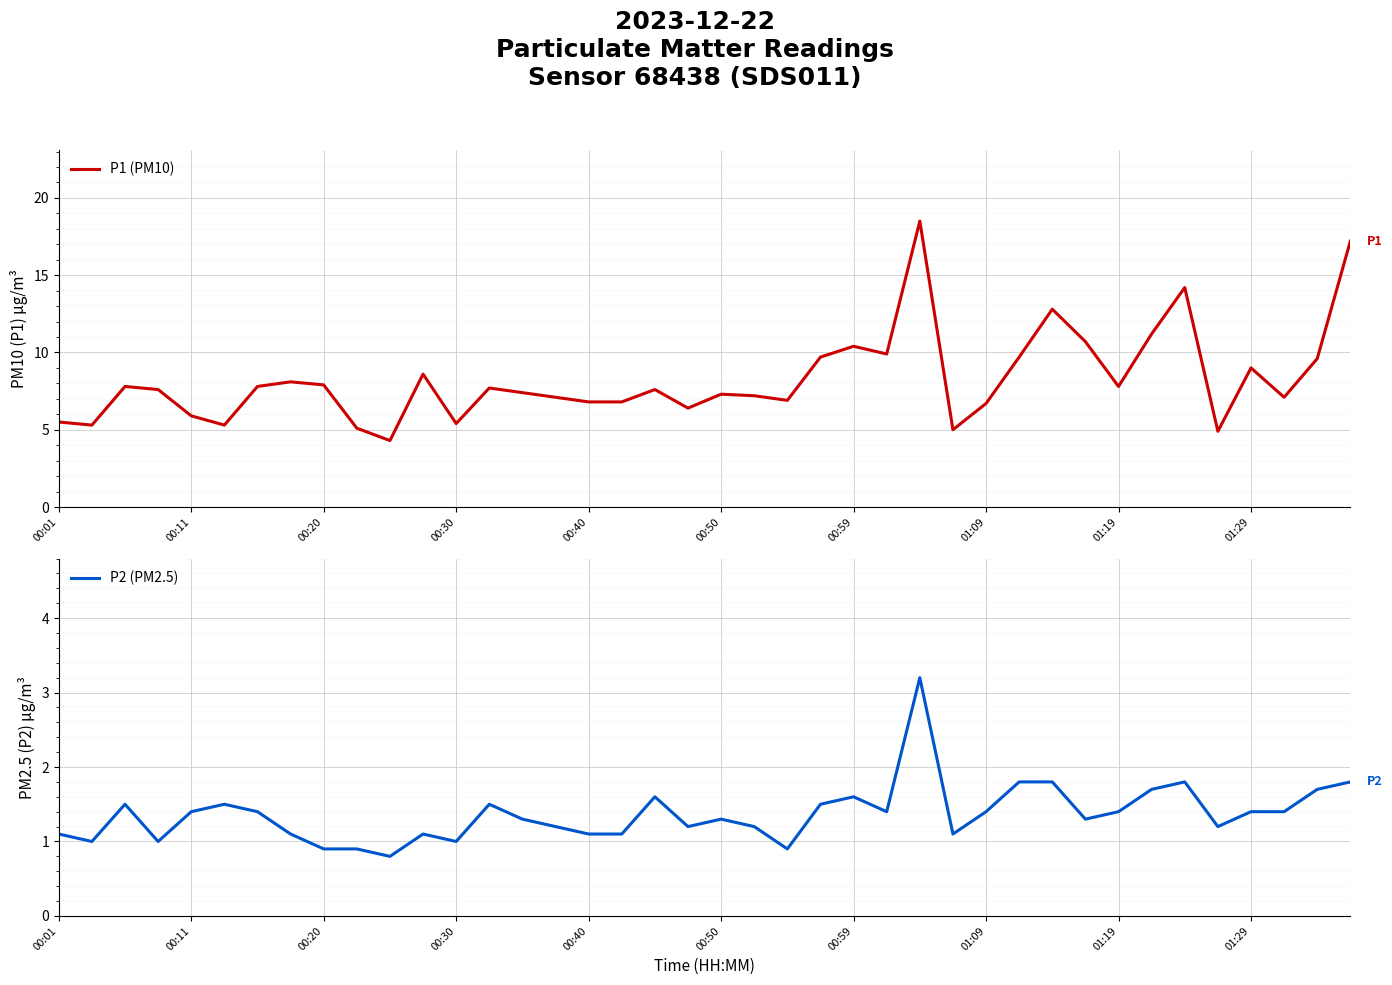

True or false: P1 (PM10) has a value of 17.6 at 00:59.

False